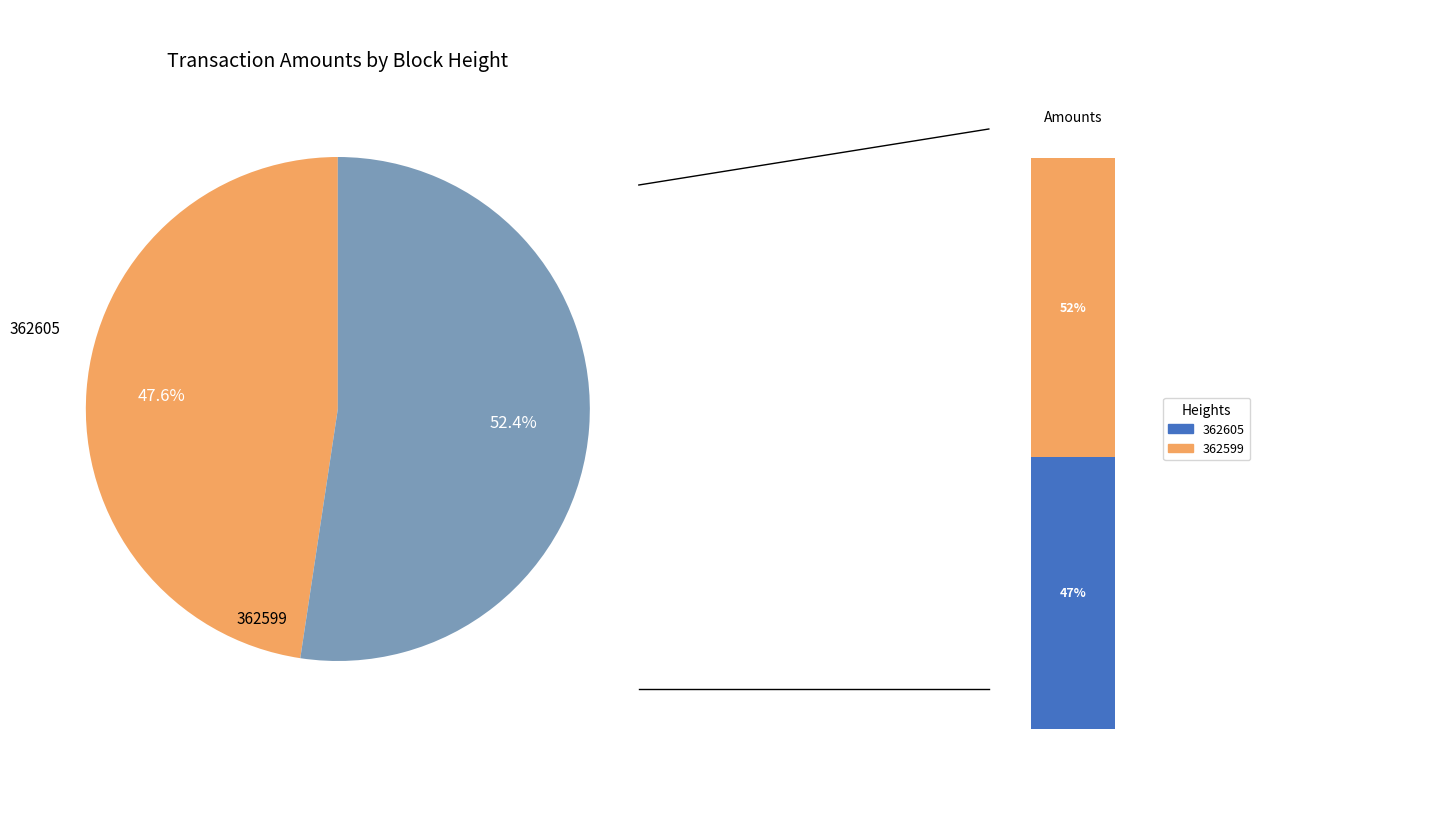

Is it true that 362599 is 52% of the pie?

True